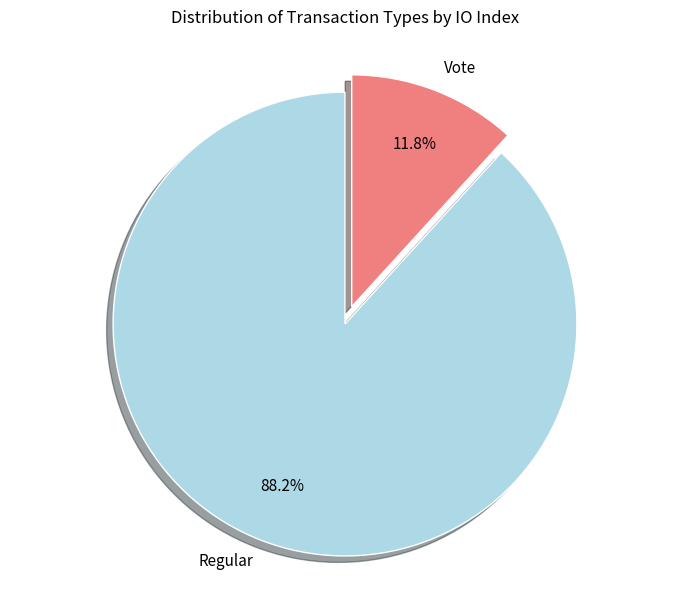

How many slices are in this pie chart?

2